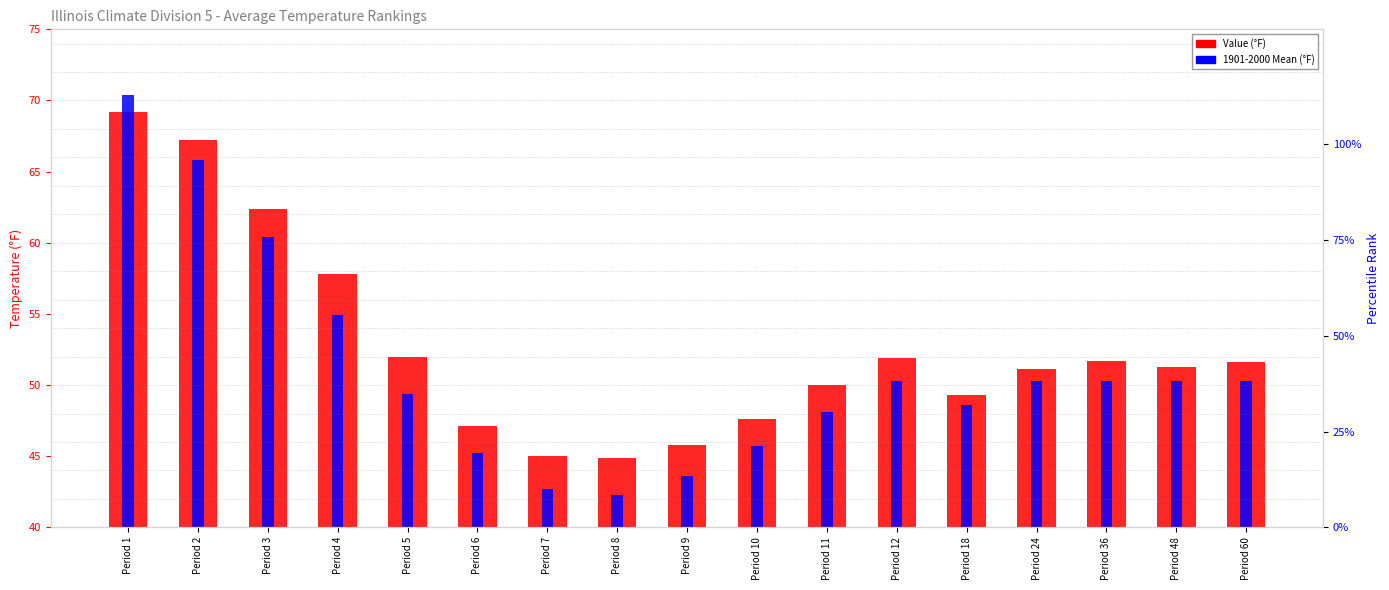

What is the difference between the second highest and second lowest values in the 1901-2000 Mean (°F) series?

23.1